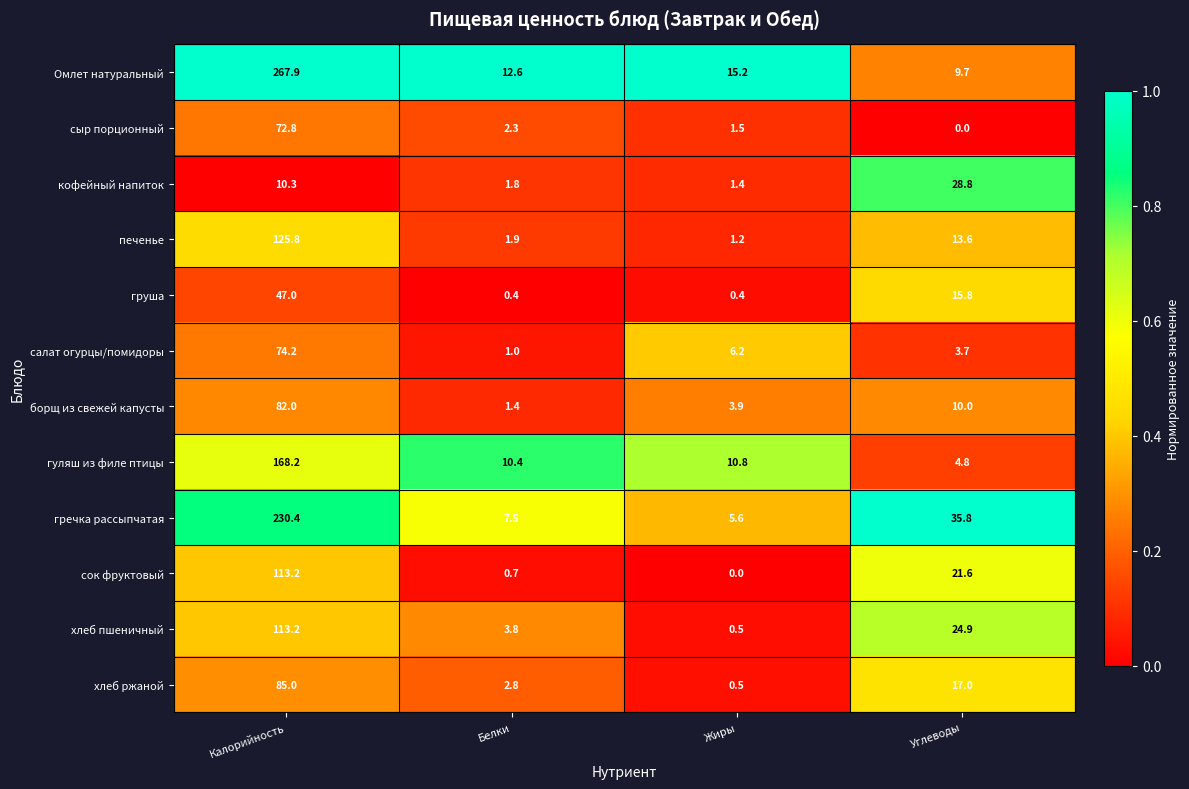

Rank the series at Белки from highest to lowest value.

Омлет натуральный, гуляш из филе птицы, гречка рассыпчатая, хлеб пшеничный, хлеб ржаной, сыр порционный, печенье, кофейный напиток, борщ из свежей капусты, салат огурцы/помидоры, сок фруктовый, груша